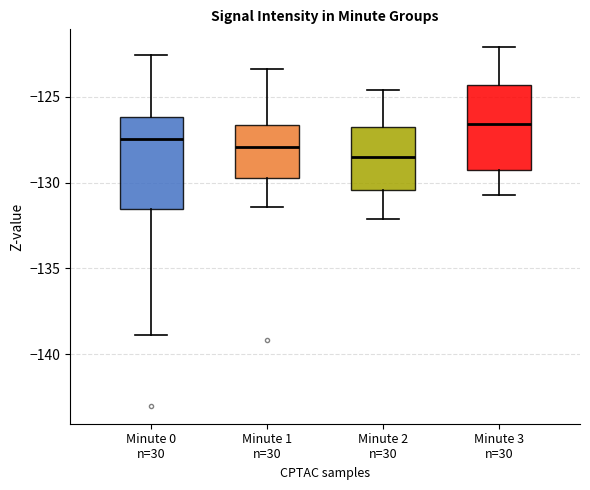

Where does the lower whisker of the box for Minute 2 n=30 end on the y-axis? The values are not printed on the chart, so give them approximately, as read against the axis.

-132.0